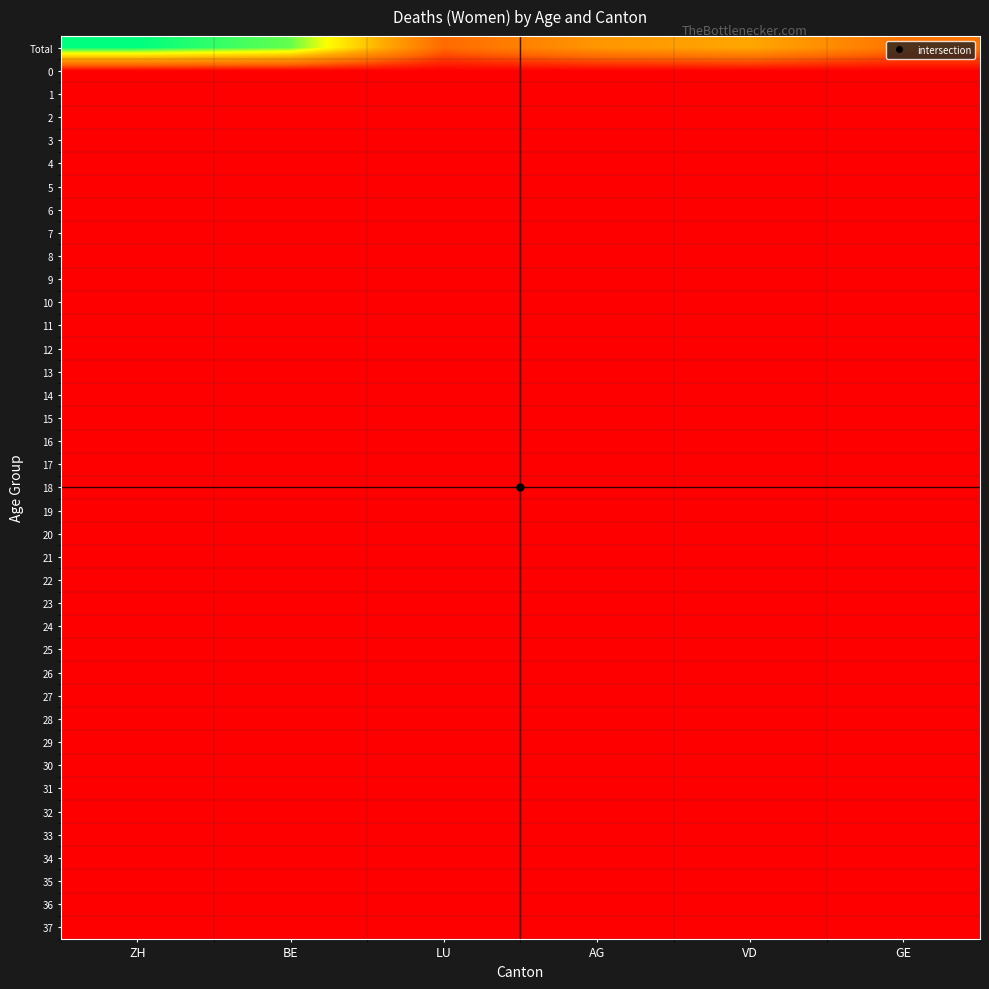

Reading right to left, list all the values displayed in this chart.

Total: GE=1671	VD=2778	AG=2418	LU=1476	BE=4970	ZH=5515
0: GE=5	VD=16	AG=17	LU=3	BE=15	ZH=25
1: GE=0	VD=3	AG=1	LU=2	BE=3	ZH=1
2: GE=1	VD=0	AG=0	LU=0	BE=0	ZH=1
3: GE=2	VD=1	AG=0	LU=0	BE=1	ZH=0
4: GE=0	VD=0	AG=0	LU=0	BE=1	ZH=0
5: GE=0	VD=0	AG=0	LU=0	BE=0	ZH=0
6: GE=0	VD=1	AG=0	LU=0	BE=0	ZH=0
7: GE=0	VD=1	AG=0	LU=0	BE=0	ZH=1
8: GE=0	VD=0	AG=1	LU=0	BE=0	ZH=0
9: GE=0	VD=0	AG=0	LU=0	BE=0	ZH=1
10: GE=1	VD=0	AG=0	LU=1	BE=1	ZH=0
11: GE=0	VD=0	AG=0	LU=1	BE=0	ZH=1
12: GE=0	VD=1	AG=0	LU=1	BE=0	ZH=0
13: GE=0	VD=0	AG=0	LU=0	BE=0	ZH=0
14: GE=1	VD=0	AG=0	LU=0	BE=1	ZH=2
15: GE=0	VD=0	AG=0	LU=0	BE=0	ZH=1
16: GE=0	VD=1	AG=0	LU=1	BE=0	ZH=1
17: GE=0	VD=0	AG=1	LU=0	BE=1	ZH=2
18: GE=1	VD=3	AG=0	LU=0	BE=1	ZH=0
19: GE=1	VD=0	AG=1	LU=1	BE=0	ZH=1
20: GE=0	VD=0	AG=0	LU=0	BE=0	ZH=0
21: GE=1	VD=0	AG=0	LU=0	BE=1	ZH=0
22: GE=0	VD=1	AG=0	LU=0	BE=3	ZH=1
23: GE=0	VD=0	AG=1	LU=1	BE=1	ZH=2
24: GE=0	VD=1	AG=1	LU=1	BE=1	ZH=0
25: GE=2	VD=0	AG=0	LU=0	BE=1	ZH=4
26: GE=0	VD=1	AG=1	LU=0	BE=0	ZH=3
27: GE=1	VD=0	AG=2	LU=0	BE=2	ZH=4
28: GE=2	VD=0	AG=2	LU=1	BE=1	ZH=5
29: GE=1	VD=0	AG=0	LU=1	BE=3	ZH=0
30: GE=2	VD=3	AG=0	LU=0	BE=3	ZH=3
31: GE=1	VD=1	AG=1	LU=1	BE=1	ZH=2
32: GE=1	VD=5	AG=1	LU=1	BE=3	ZH=3
33: GE=2	VD=2	AG=1	LU=0	BE=2	ZH=4
34: GE=2	VD=5	AG=3	LU=3	BE=2	ZH=2
35: GE=2	VD=1	AG=2	LU=1	BE=2	ZH=4
36: GE=2	VD=3	AG=2	LU=1	BE=4	ZH=2
37: GE=0	VD=0	AG=0	LU=0	BE=2	ZH=2